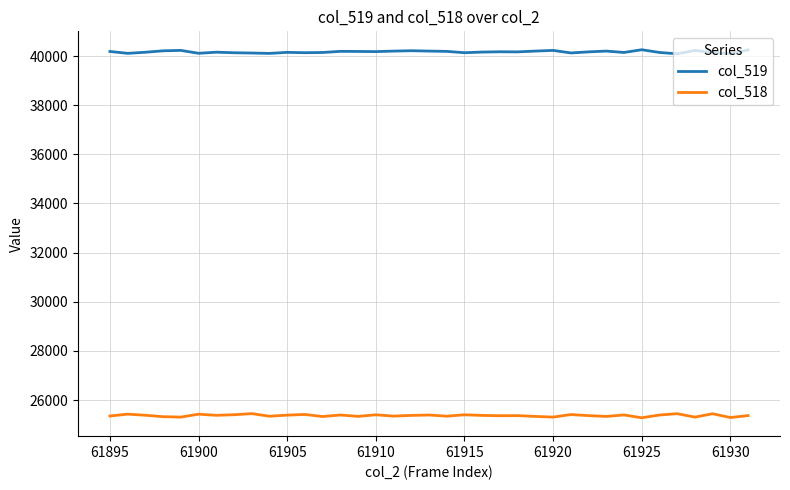

True or false: col_519 and col_518 intersect in this chart.

False